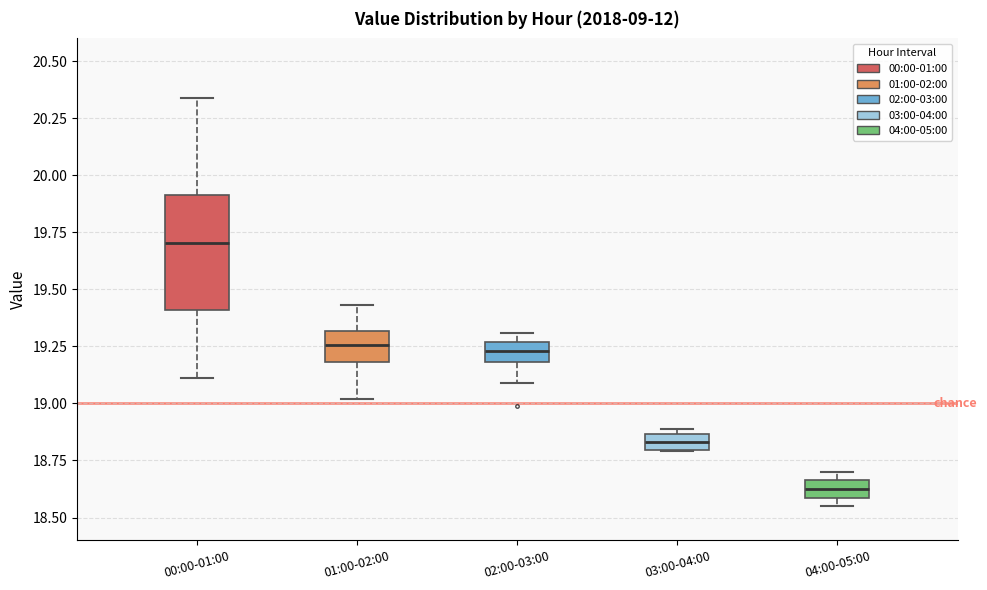

Which box's median line is the highest?

00:00-01:00